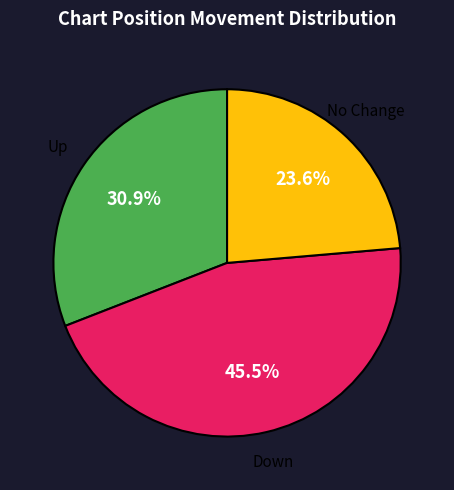

Is there any slice that represents more than half of the pie?

No